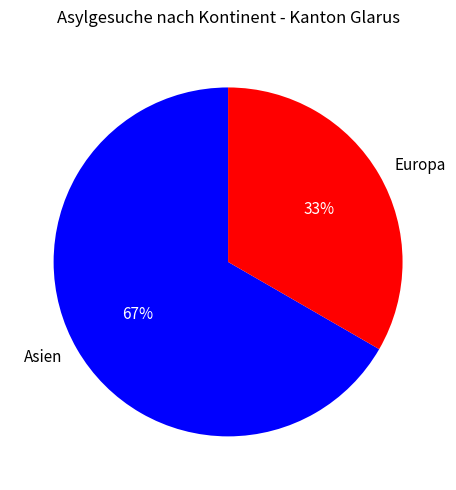

What is the ratio of the value at Asien to the value at Europa?

2.0